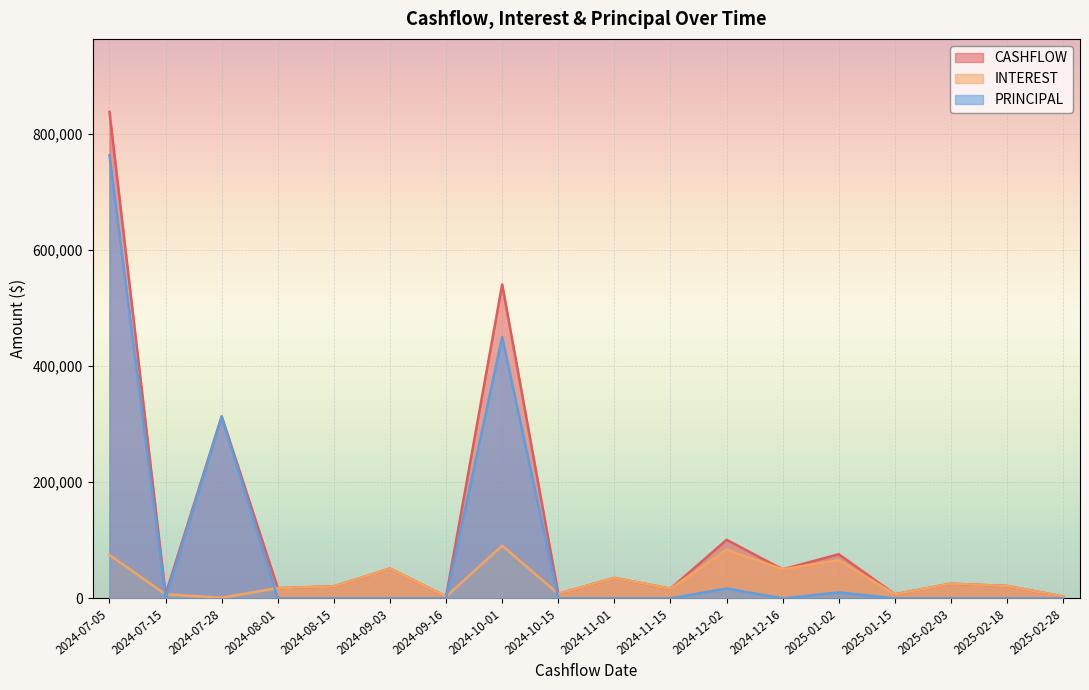

True or false: CASHFLOW and PRINCIPAL cross at least once.

False